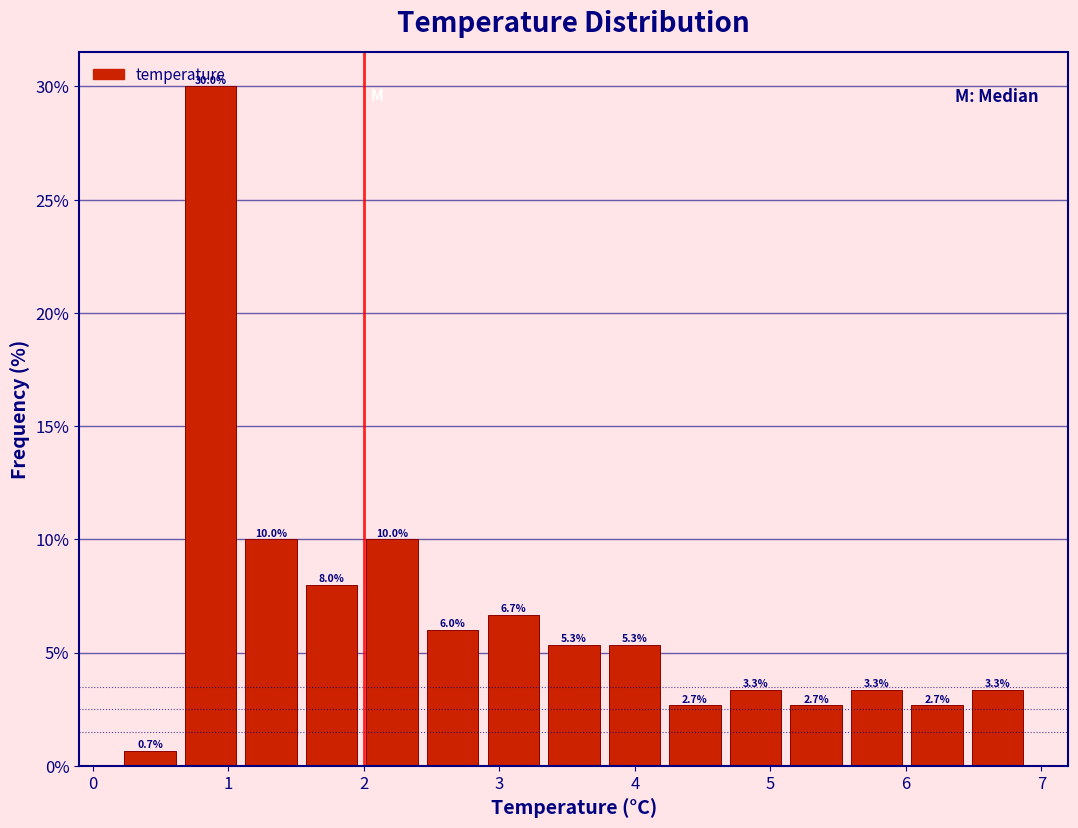

Reading left to right, list every bar in this chart as the range it spans on the x-axis followed by its height. The bar edges are not printed on the chart, so give them approximately, as read against the axis.

0.2 to 0.6: 0.7
0.6 to 1.1: 30.0
1.1 to 1.5: 10.0
1.5 to 2.0: 8.0
2.0 to 2.4: 10.0
2.4 to 2.9: 6.0
2.9 to 3.3: 6.7
3.3 to 3.8: 5.3
3.8 to 4.2: 5.3
4.2 to 4.7: 2.7
4.7 to 5.1: 3.3
5.1 to 5.6: 2.7
5.6 to 6.0: 3.3
6.0 to 6.5: 2.7
6.5 to 6.9: 3.3